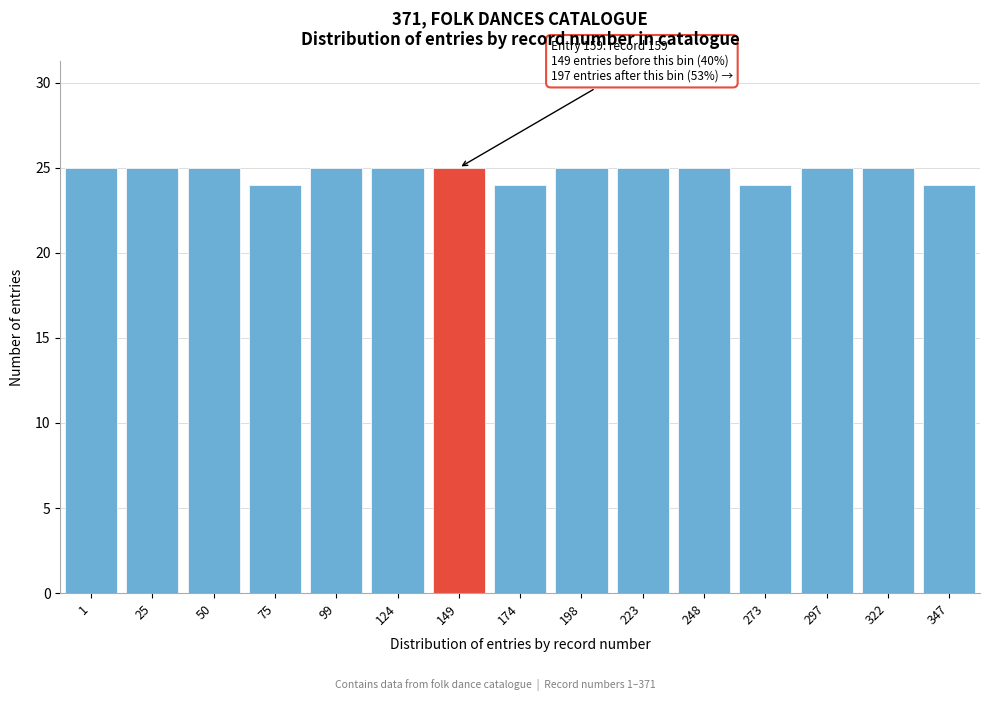

Reading left to right, what are all the values shown in this chart?

25	25	25	24	25	25	25	24	25	25	25	24	25	25	24